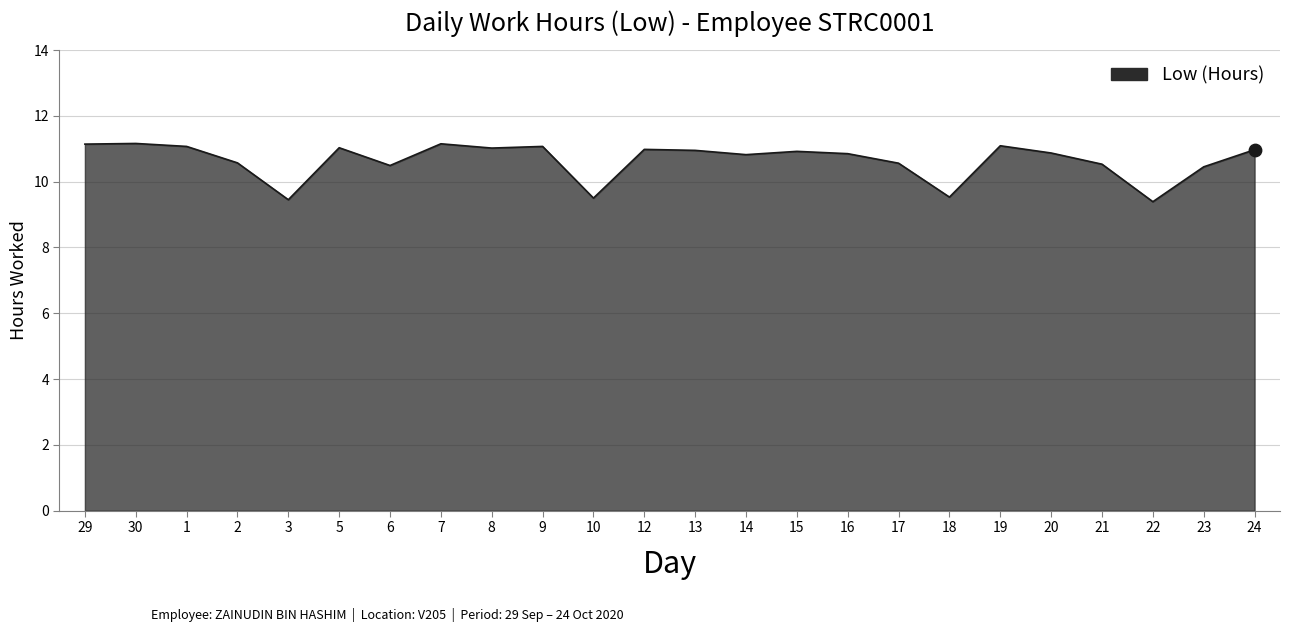

What is the change in value from 9 to 10?

-1.6